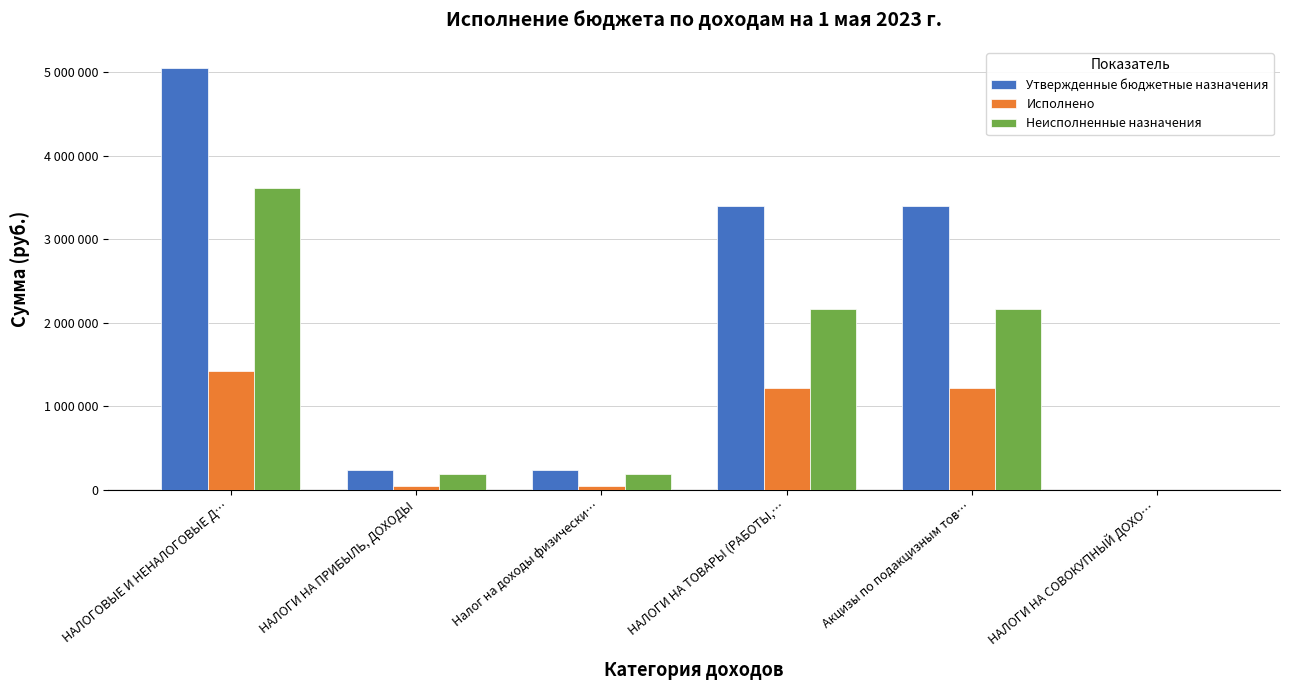

Read the Утвержденные бюджетные назначения value at НАЛОГИ НА ТОВАРЫ (РАБОТЫ,….

3395000.0